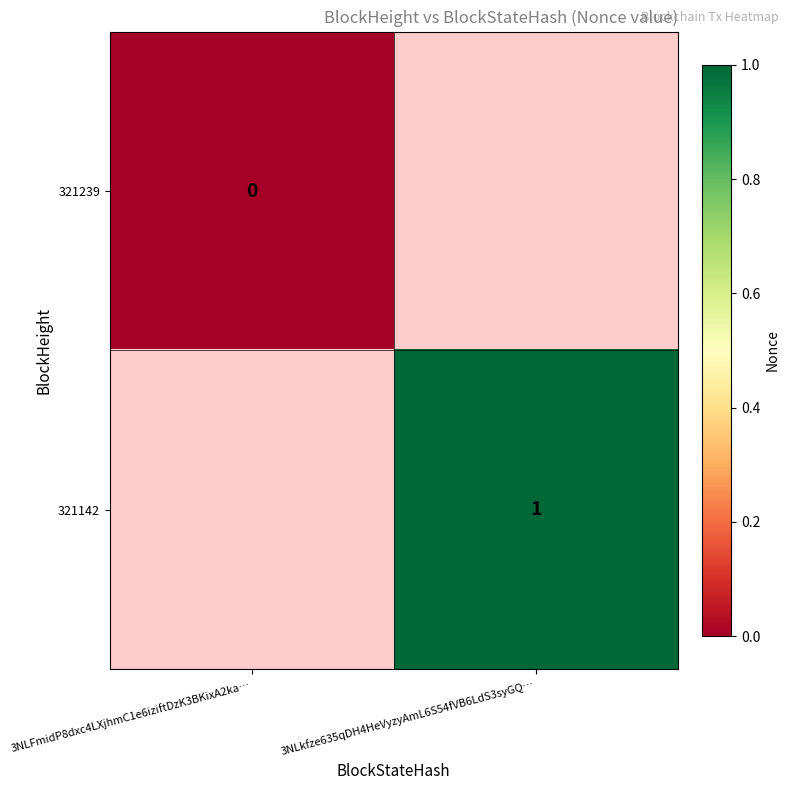

Is it true that 321142 equals 0 at 3NLkfze635qDH4HeVyzyAmL6S54fVB6LdS3syGQ…?

False